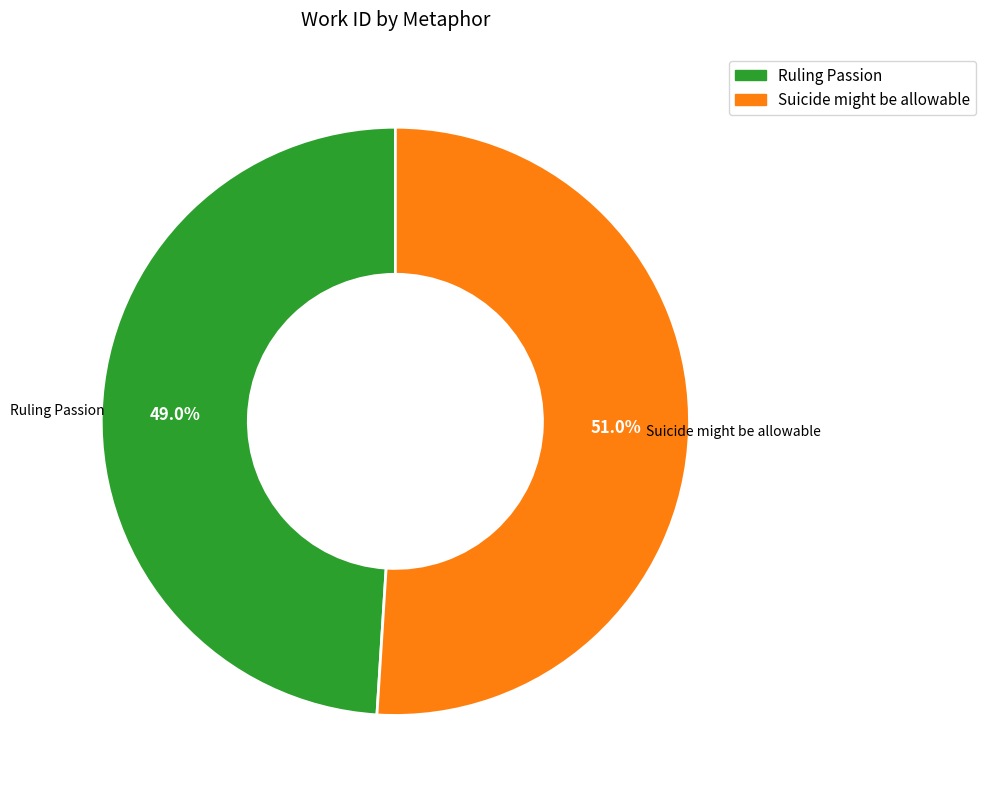

How many segments does this pie chart have?

2